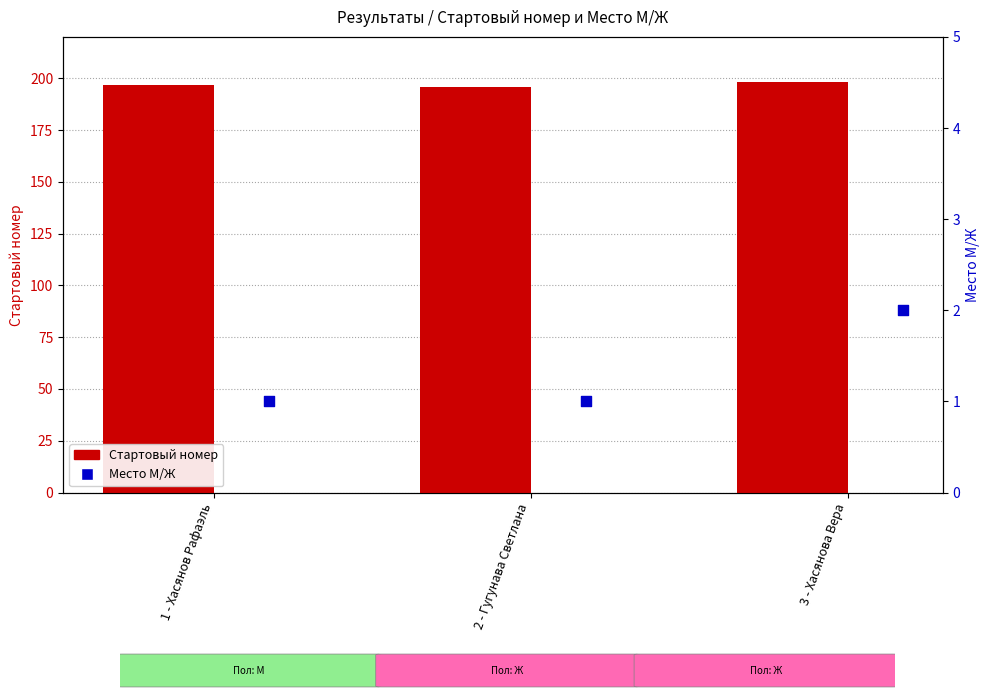

Is the value of Место М/Ж at 2 - Гугунава Светлана greater than the value of Стартовый номер at 3 - Хасянова Вера?

No